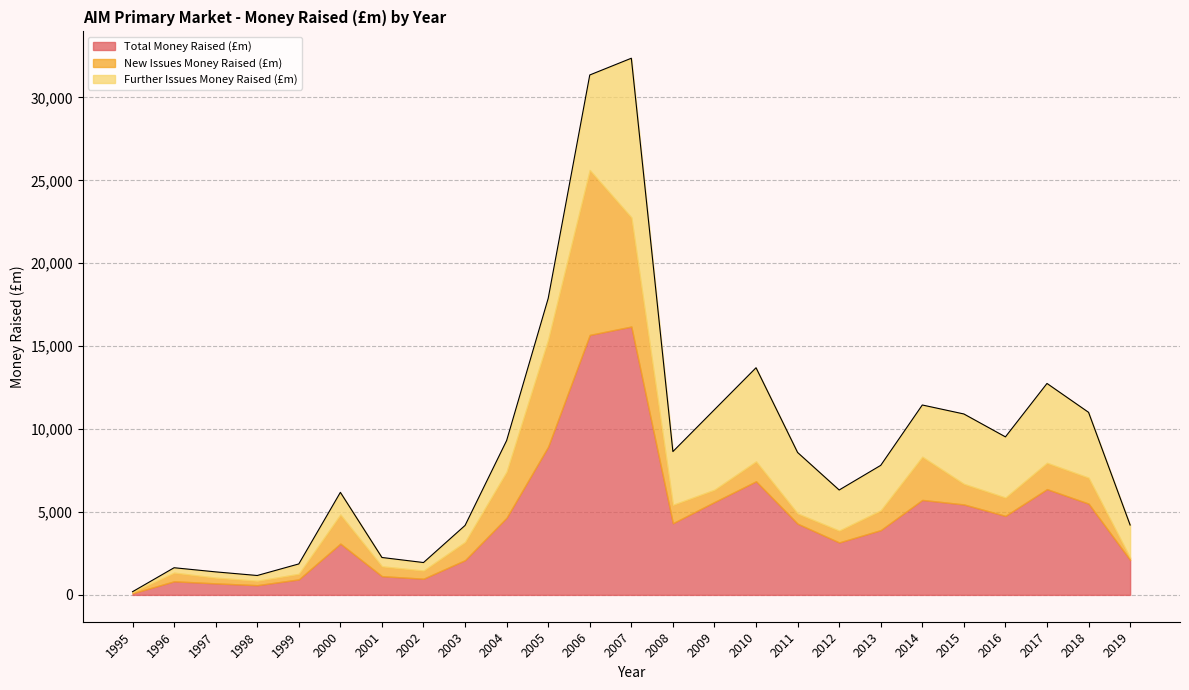

How many values in the New Issues Money Raised (£m) series exceed 1103?

13